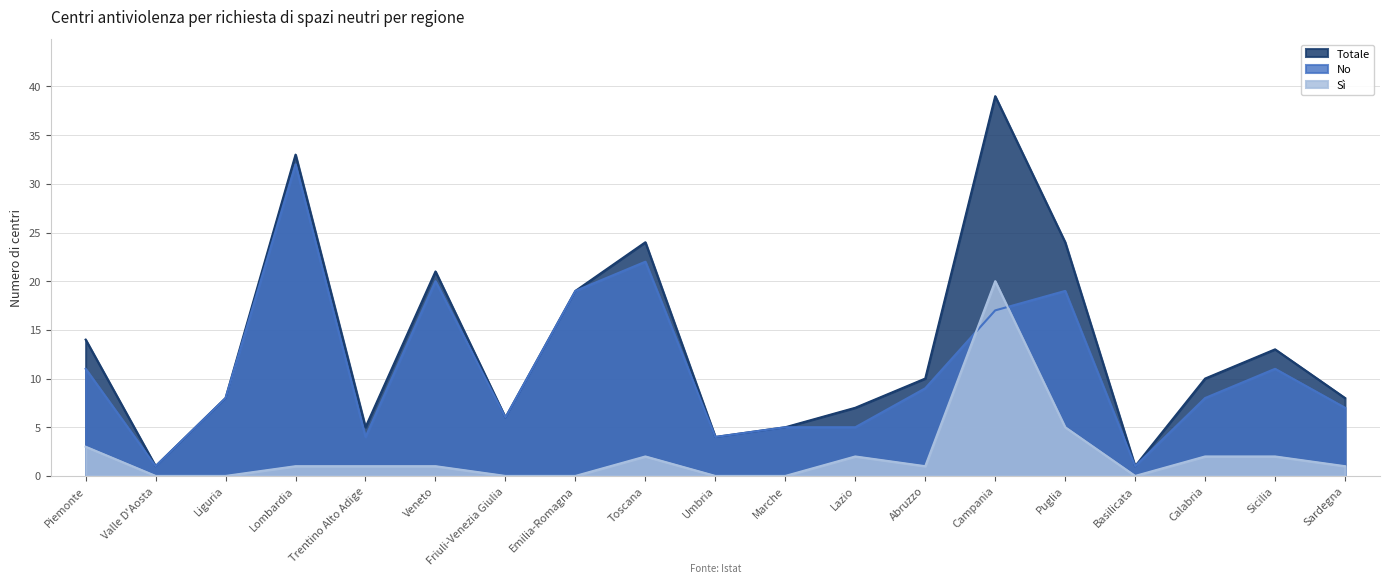

In Totale, how many points are higher than both neighbors (excluding endpoints)?

5